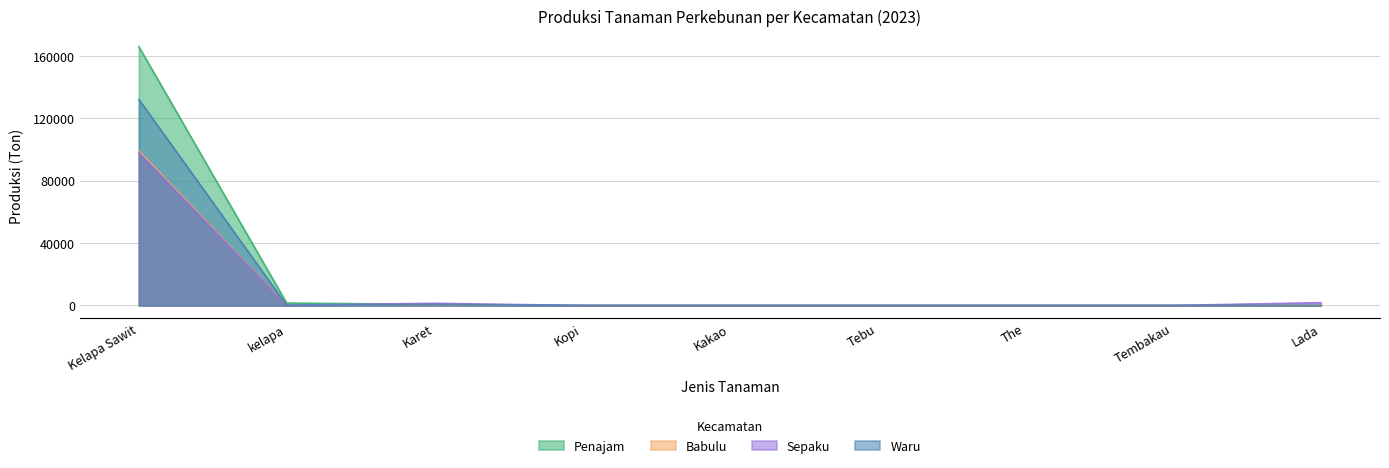

Count the number of data series in this chart.

4